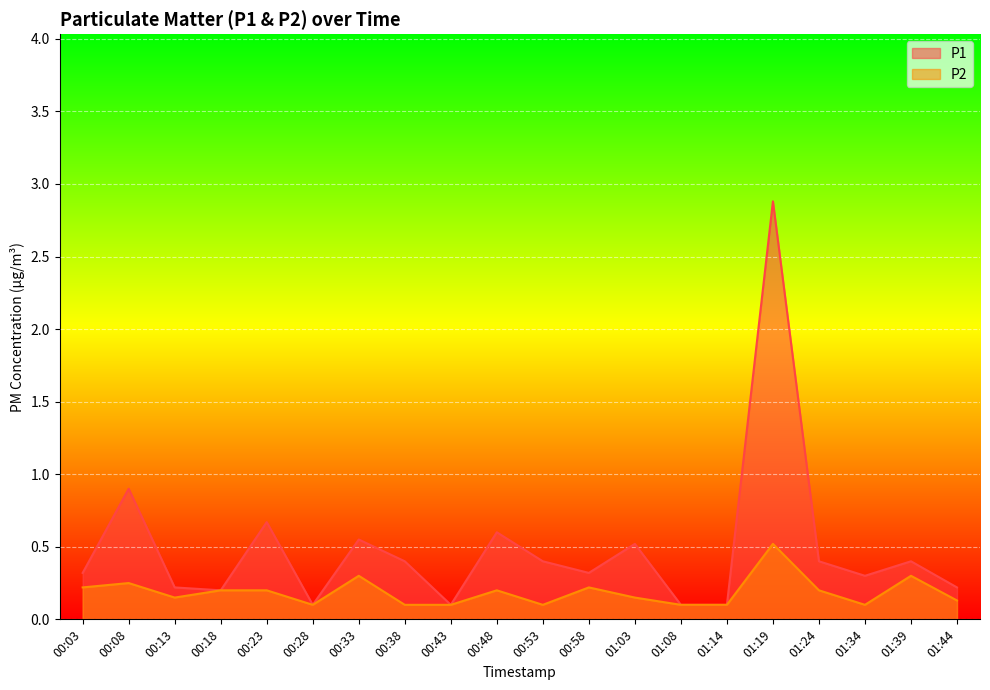

Which series has the widest spread of values?

P1